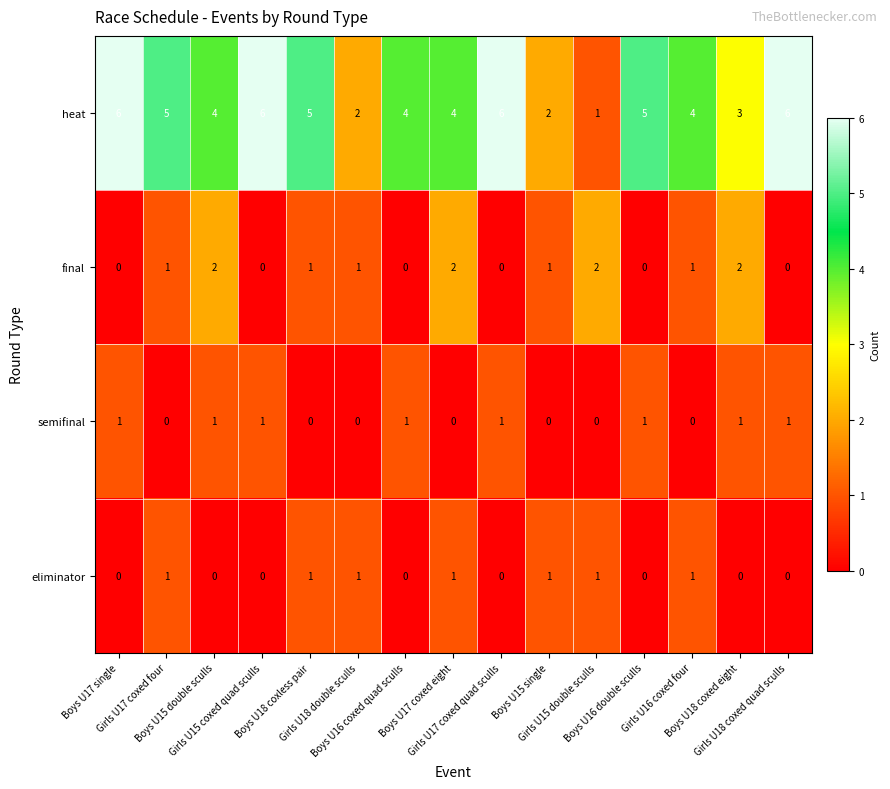

What is the sum of all heat values?

63